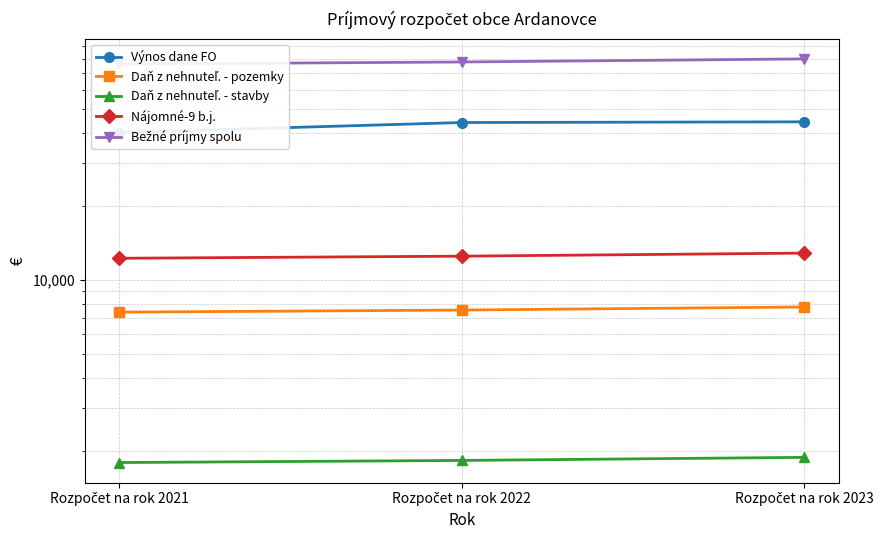

Where is Nájomné-9 b.j. nearest to the value 12588?

Rozpočet na rok 2022